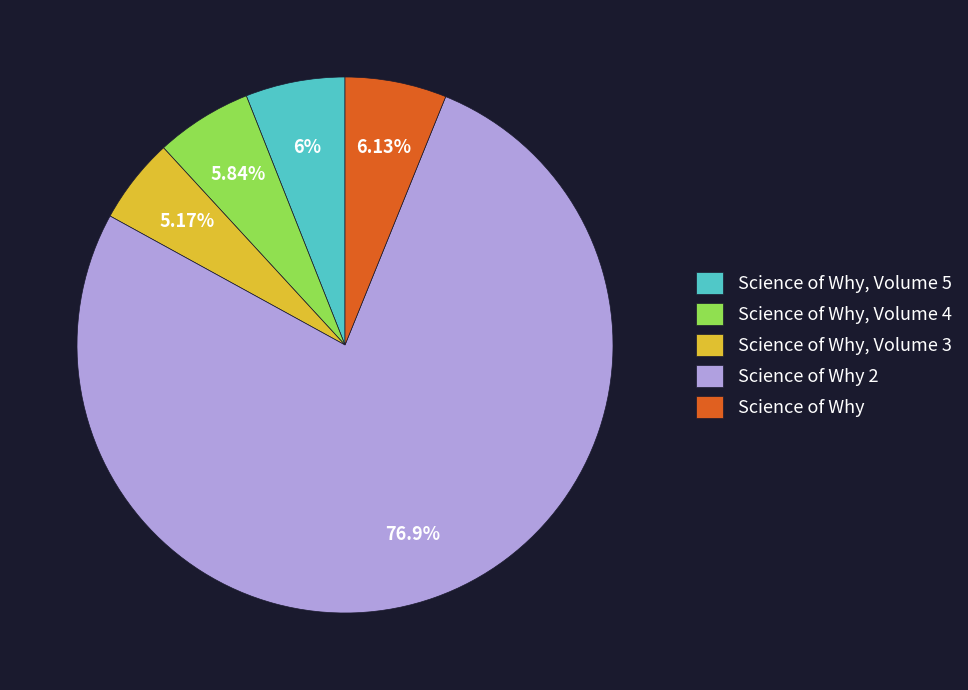

Which category has the biggest portion of the pie?

Science of Why 2